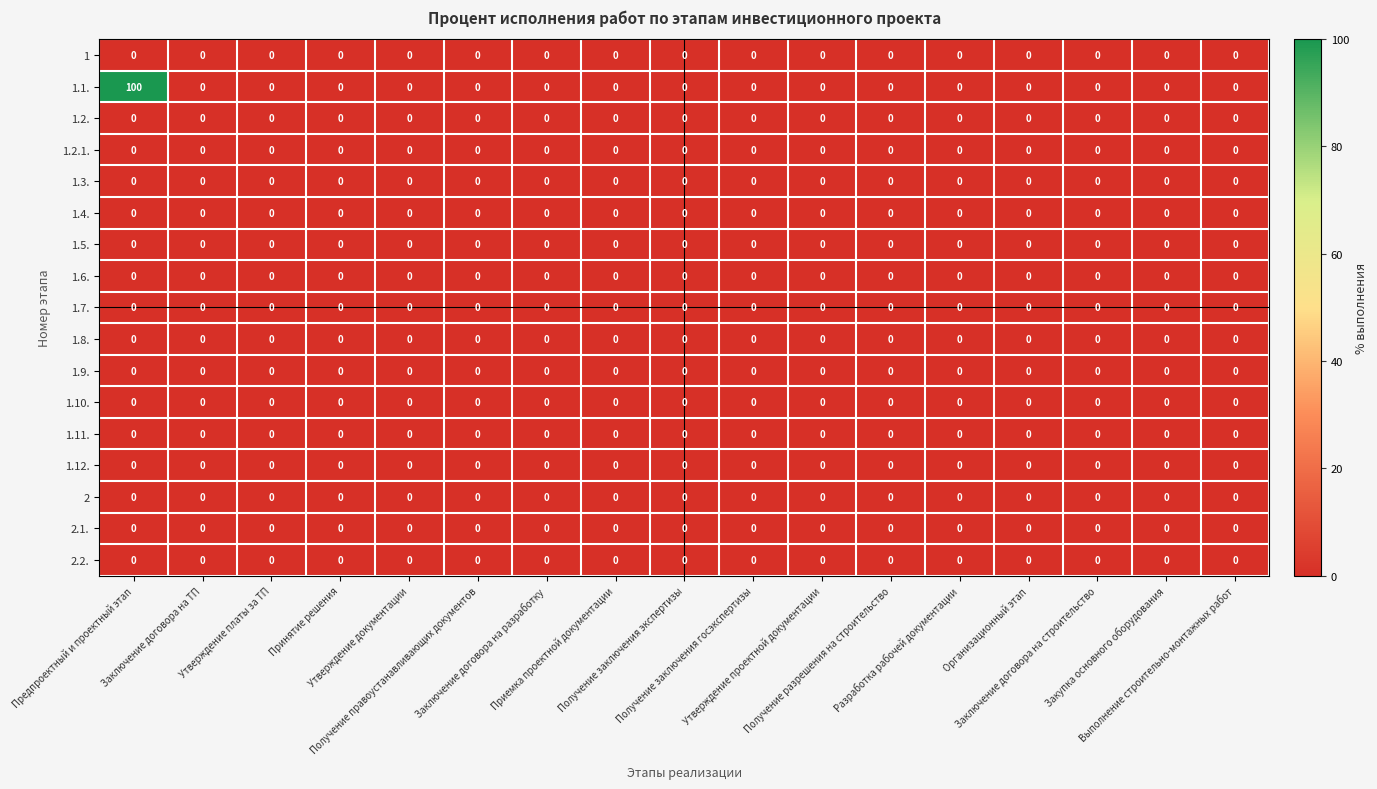

Which series has the largest total across all categories?

1.1.